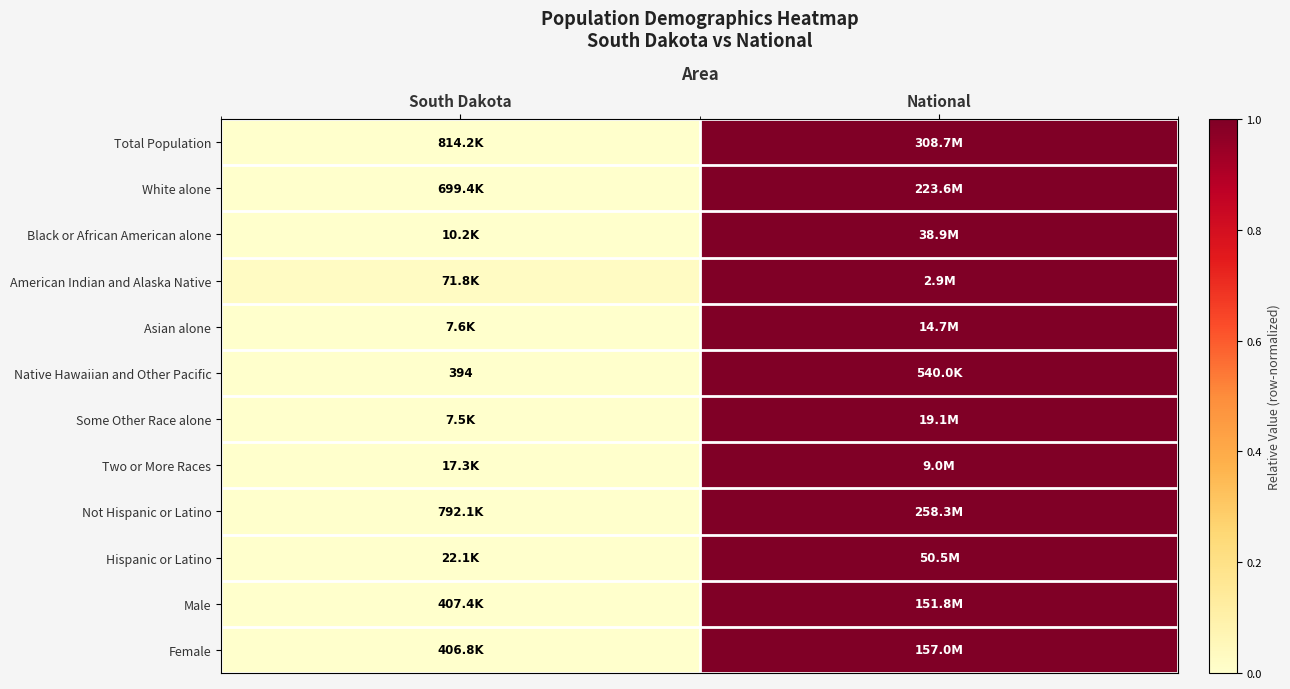

What is the average value of the American Indian and Alaska Native series?

0.5